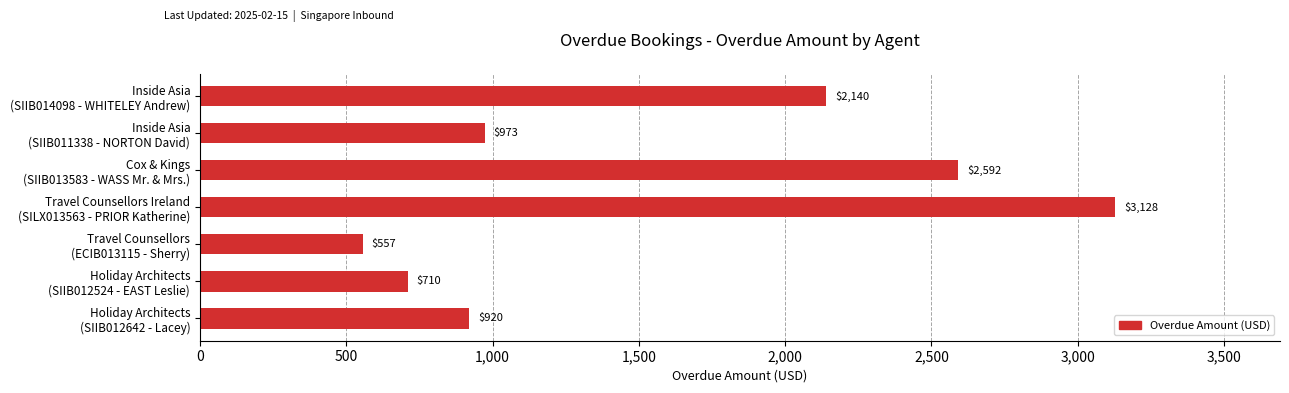

Reading bottom to top, transcribe all the data shown in this chart.

920	710	557	3128	2592	973	2140